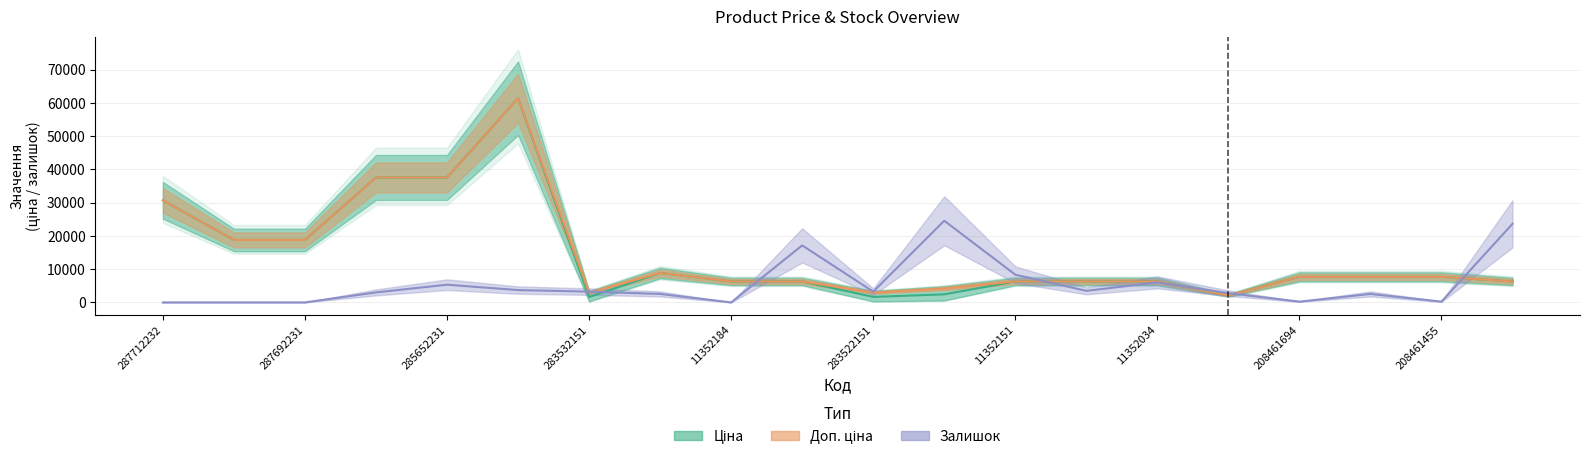

Where does the Доп. ціна series first go above 7693?

287712232